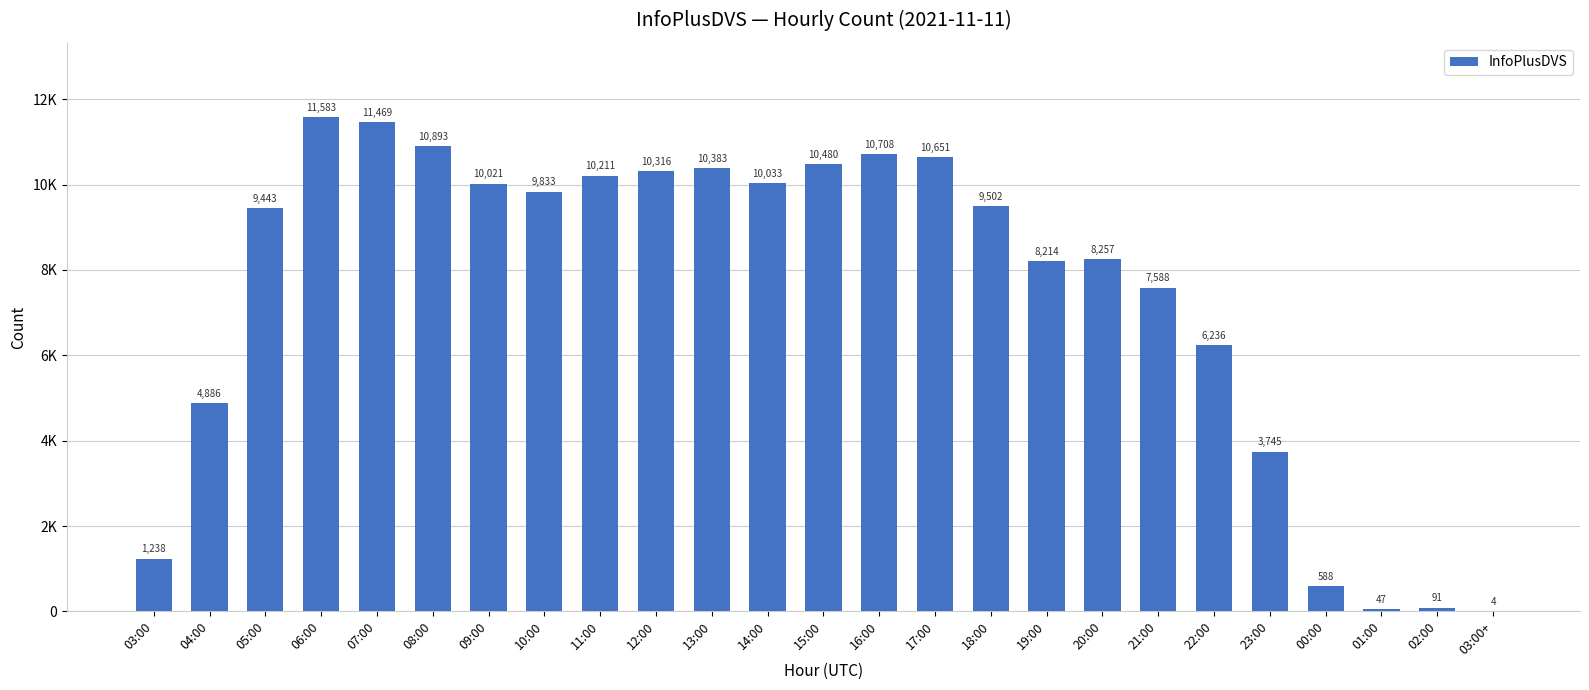

List the labels in order of value, largest first.

06:00, 07:00, 08:00, 16:00, 17:00, 15:00, 13:00, 12:00, 11:00, 14:00, 09:00, 10:00, 18:00, 05:00, 20:00, 19:00, 21:00, 22:00, 04:00, 23:00, 03:00, 00:00, 02:00, 01:00, 03:00+